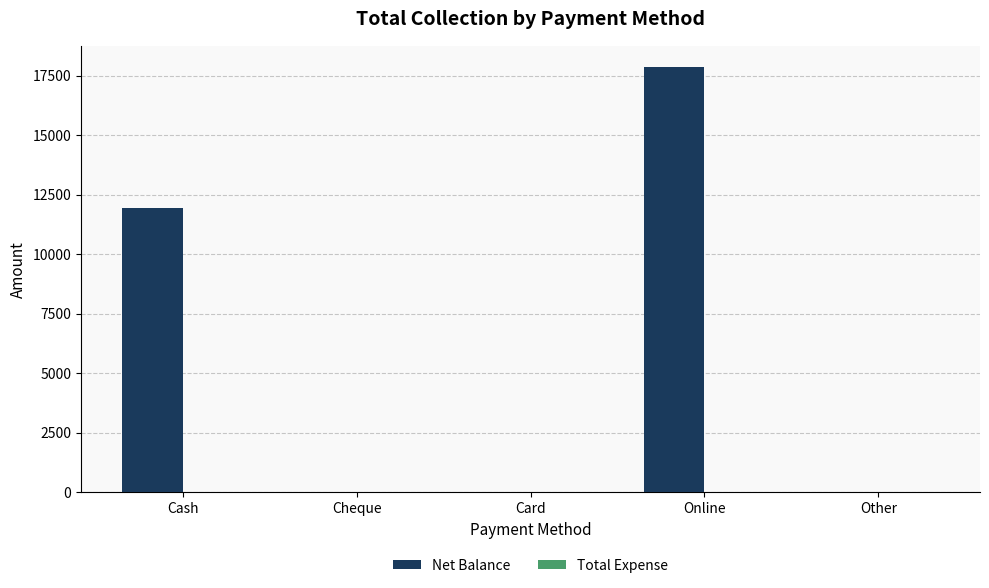

Is it true that the value at Online is 17861?

True